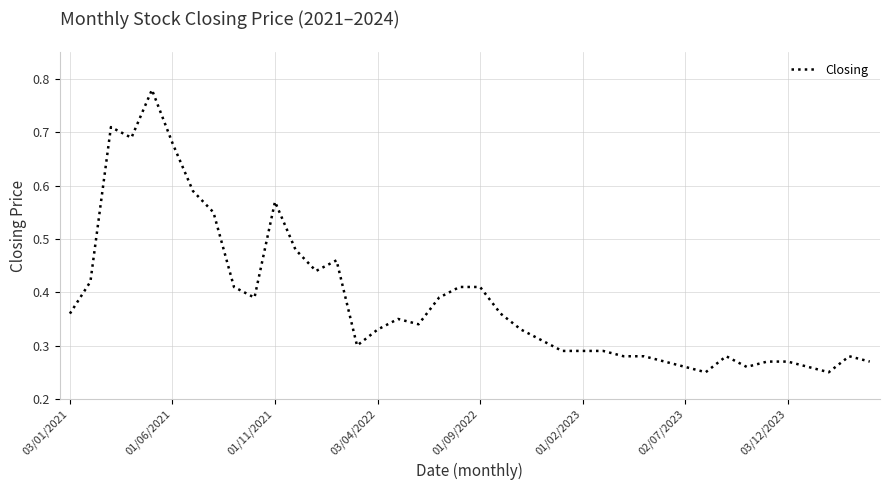

How many lines are shown in the chart?

1